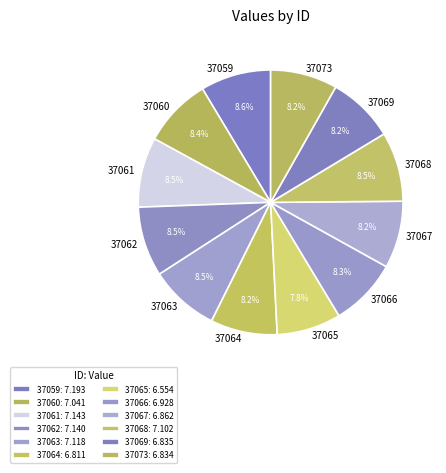

How many segments does this pie chart have?

12